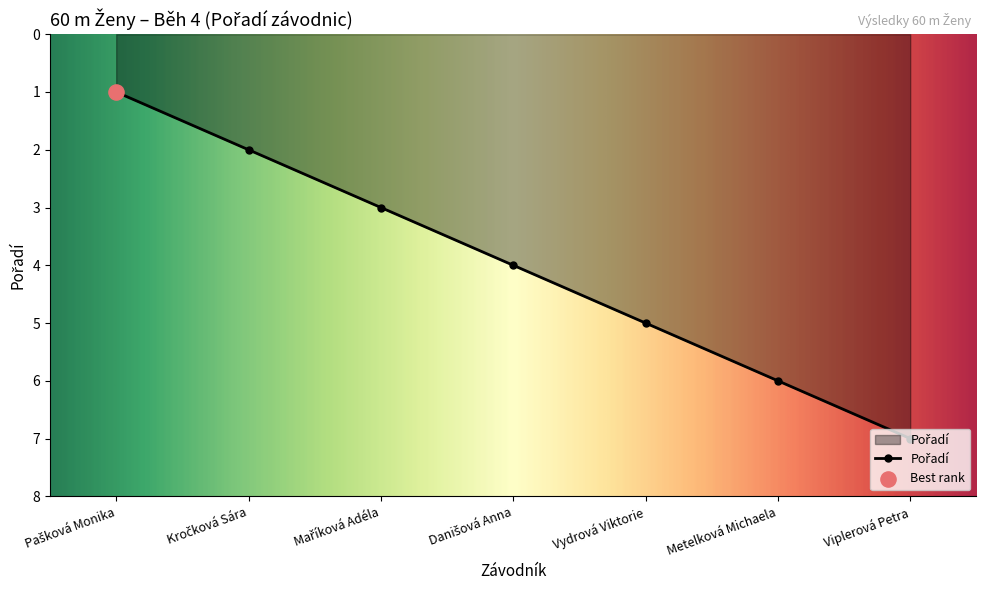

What is the average value?

4